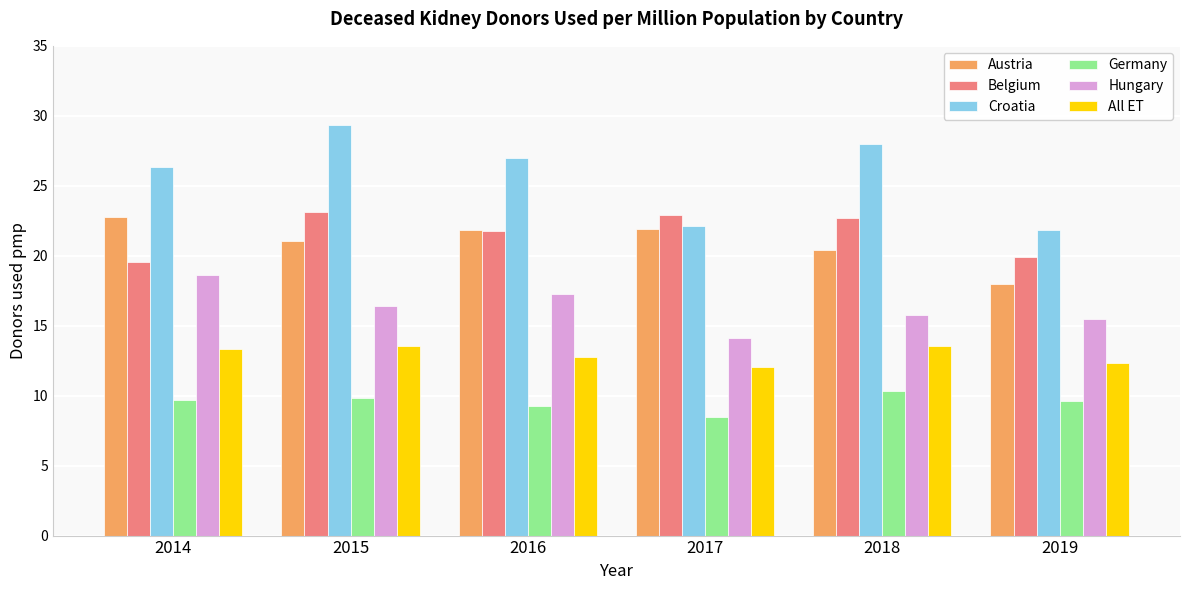

At 2019, list the series in order from largest to smallest.

Croatia, Belgium, Austria, Hungary, All ET, Germany